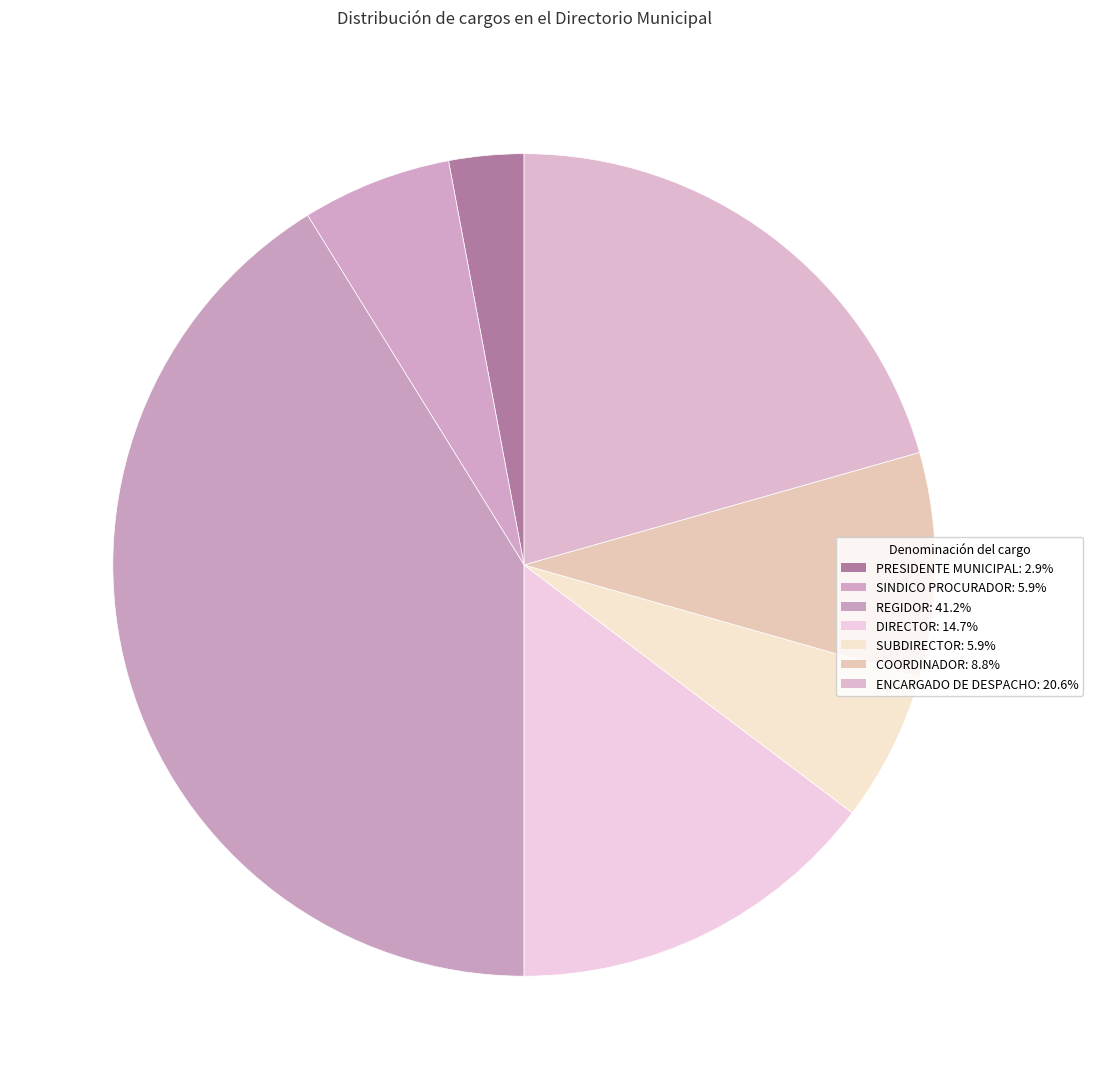

How many slices are in this pie chart?

7